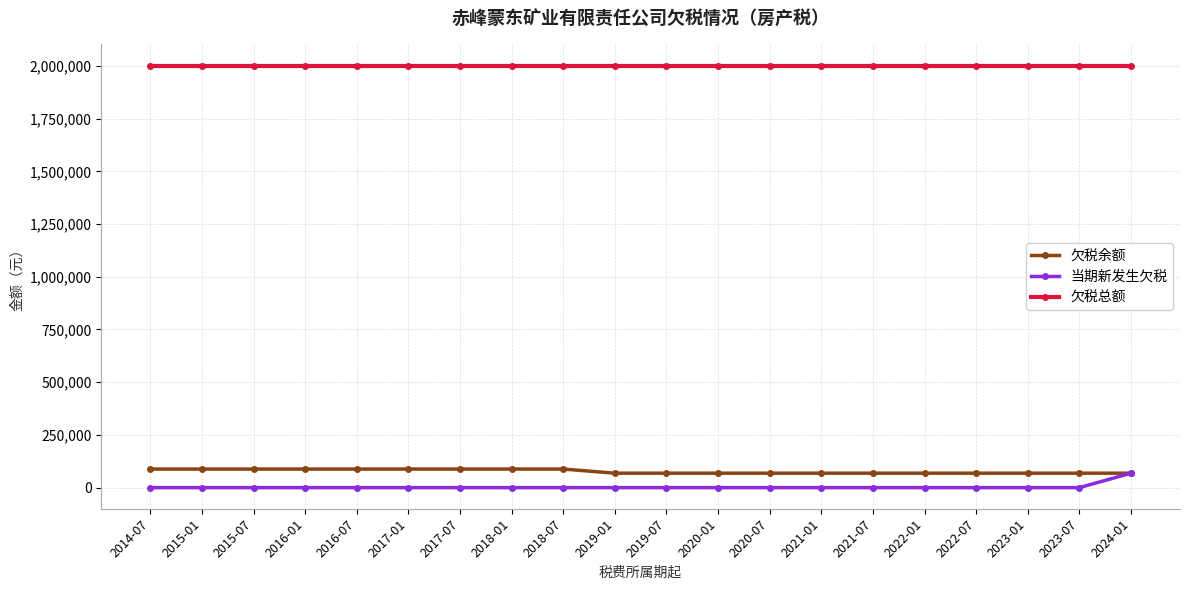

What is the label of the 2nd point from the left?

2015-01